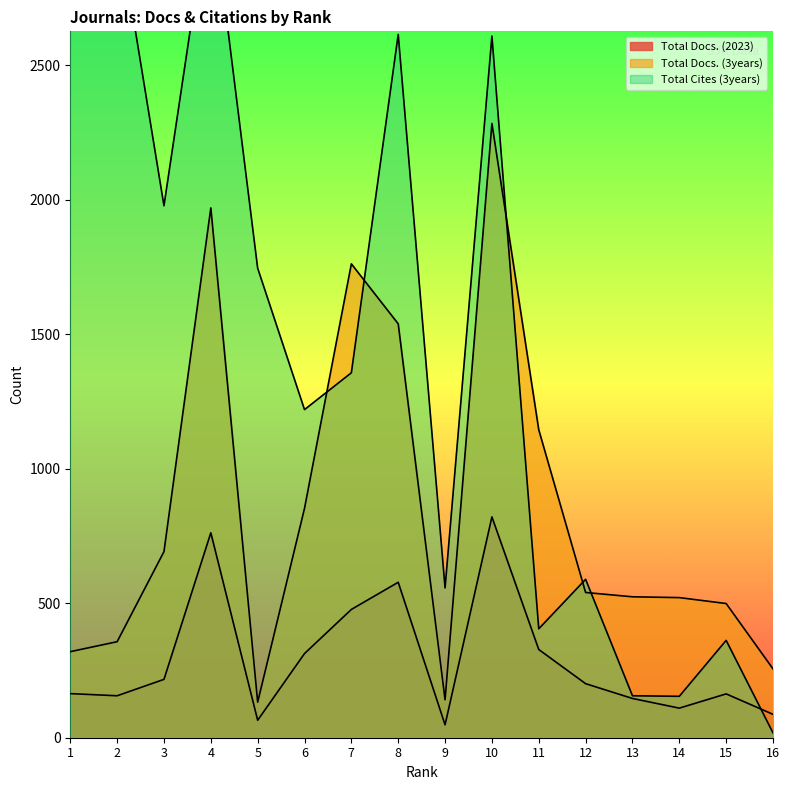

Reading left to right, what are all the values shown in this chart?

Total Docs. (2023): 164	156	217	762	65	313	477	578	48	821	328	201	146	110	163	87
Total Docs. (3years): 320	357	692	1970	132	853	1762	1539	141	2284	1145	540	524	521	499	256
Total Cites (3years): 5321	3045	1978	3143	1746	1220	1357	2615	557	2609	405	589	156	154	362	18